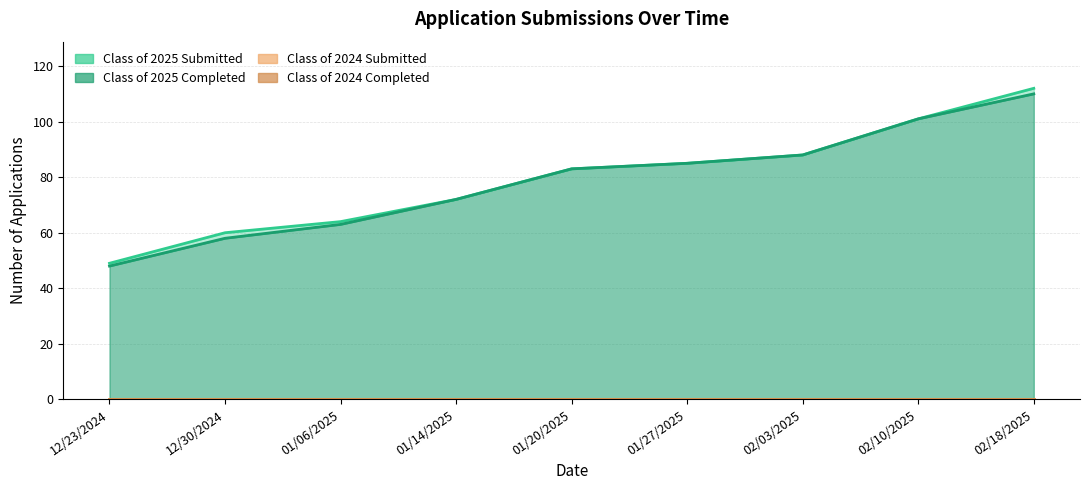

What is the value of the Class of 2025 Submitted point at the 2nd from the left?

60